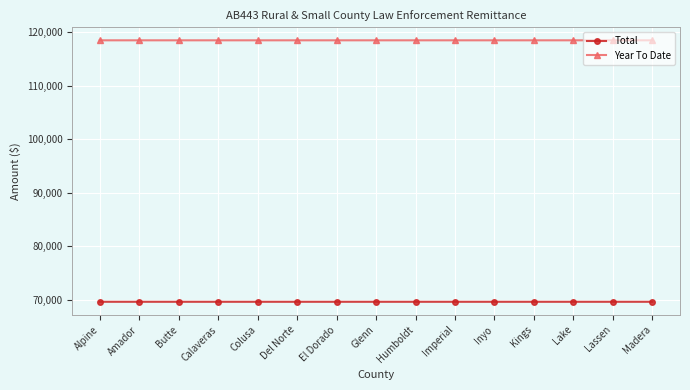

What are all the series names shown in the legend?

Total, Year To Date